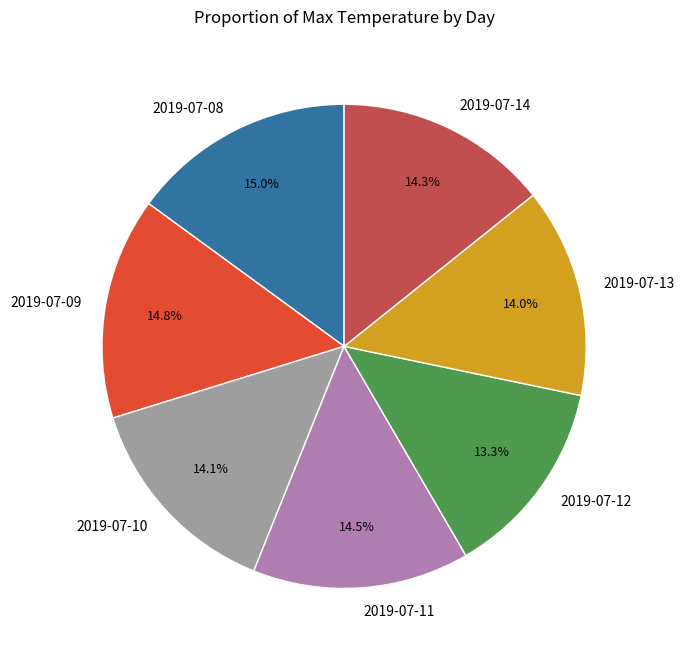

What percentage is the 2019-07-14 slice, to the nearest percent?

14%